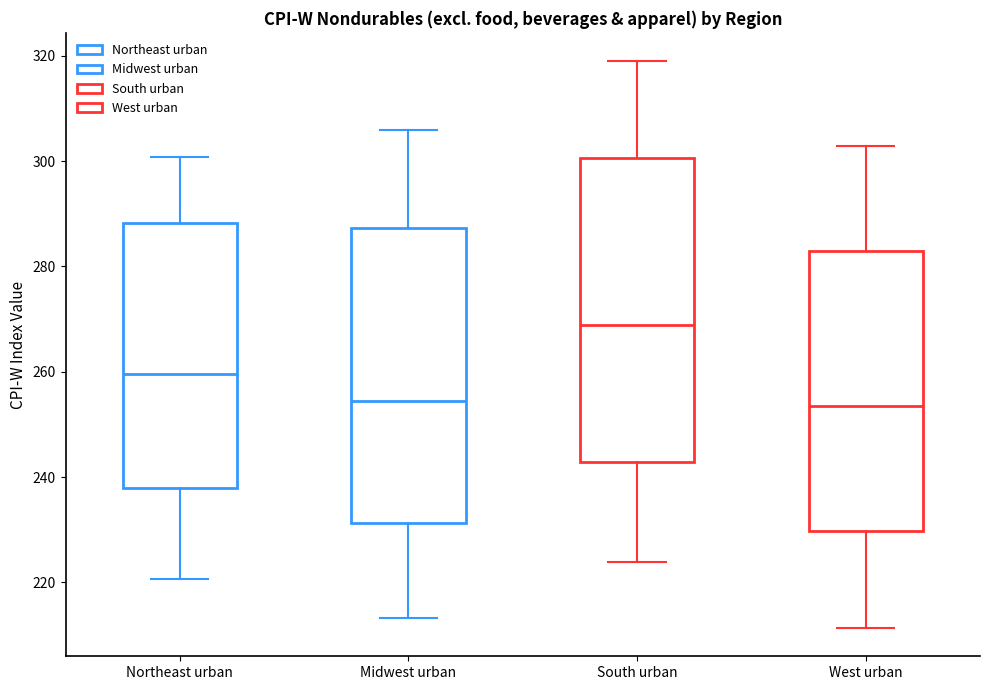

Reading left to right, read every box against the y-axis: the position of its median line, the range the box covers, and the ends of its whiskers. The values are not printed on the chart, so give them approximately, as read against the axis.

Northeast urban: median 260, box 238 to 288, whiskers 220 to 300
Midwest urban: median 254, box 232 to 288, whiskers 214 to 306
South urban: median 268, box 242 to 300, whiskers 224 to 318
West urban: median 254, box 230 to 282, whiskers 212 to 302